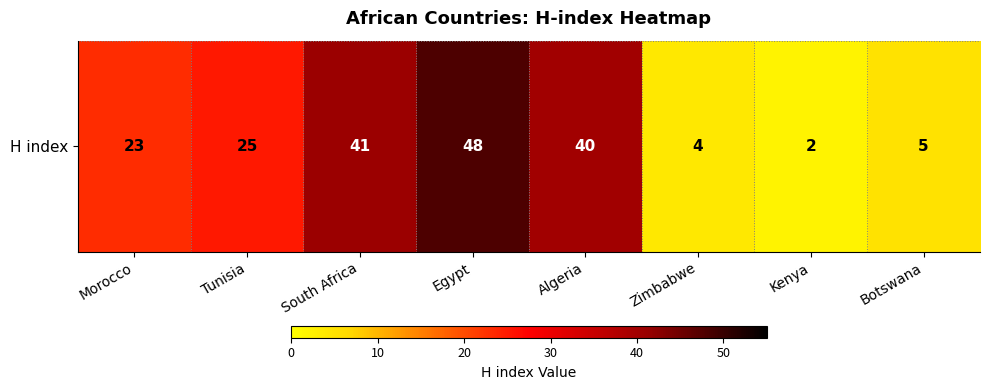

What is the average value?

24